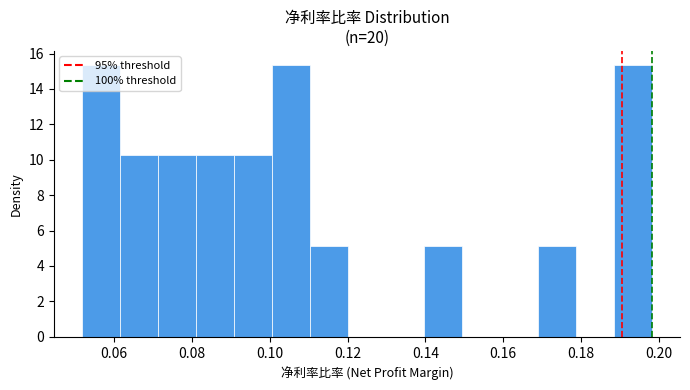

How tall is the bar that spans 0.140 to 0.150 on the x-axis? Neither the bar edges nor the heights are printed on the chart, so give them approximately, as read against the axes.

5.2